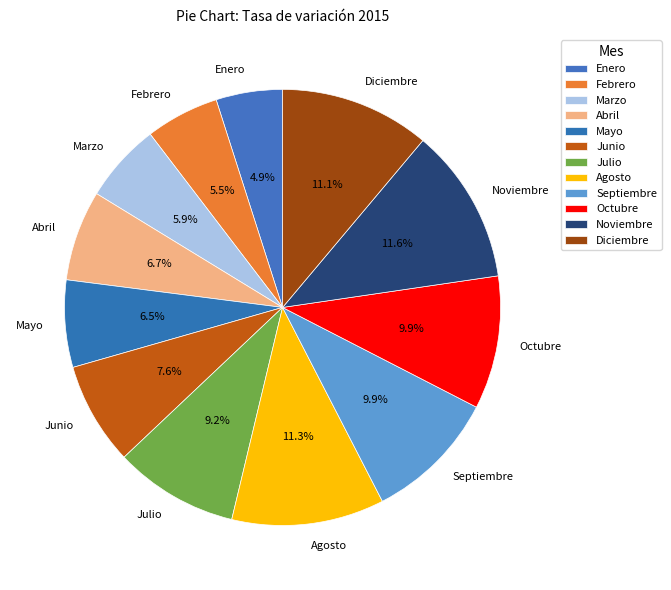

To the nearest percent, what is the difference between the largest and smallest slice percentages?

7%